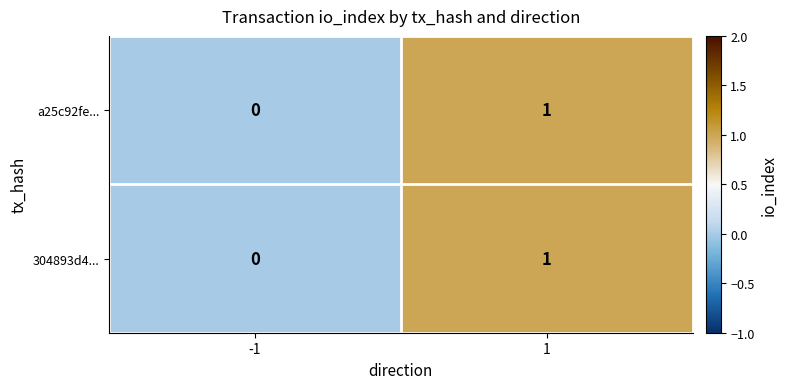

Reading right to left, transcribe all the data shown in this chart.

a25c92fe...: 1	0
304893d4...: 1	0